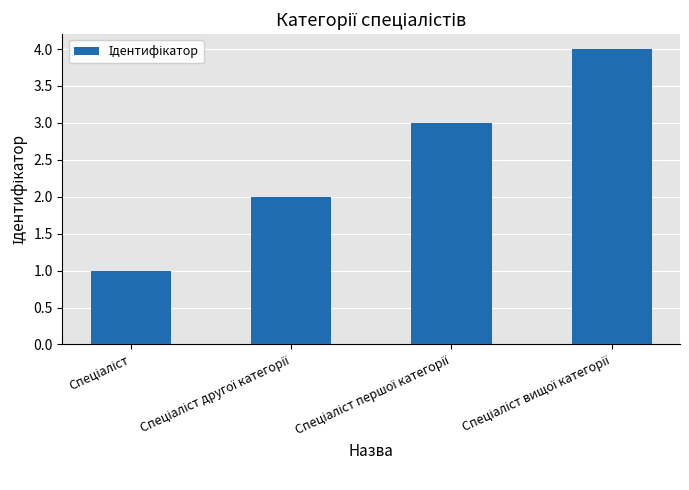

What is the greatest value displayed?

4